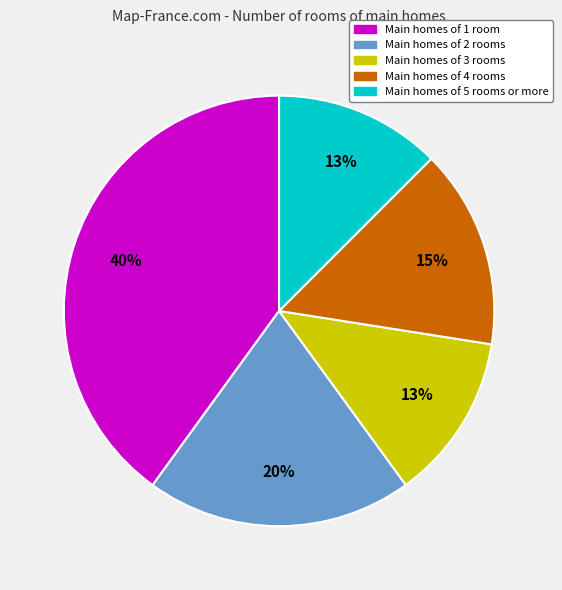

Is there a majority slice in this chart?

No